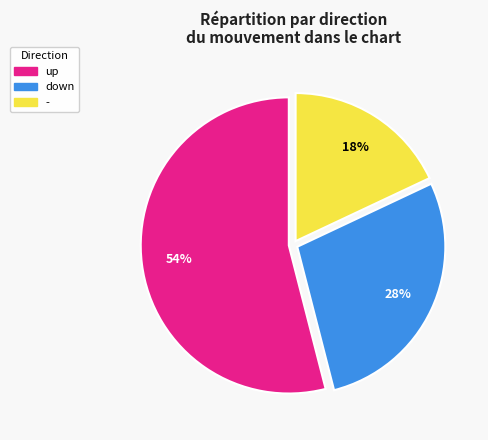

Which has a higher value, - or up?

up